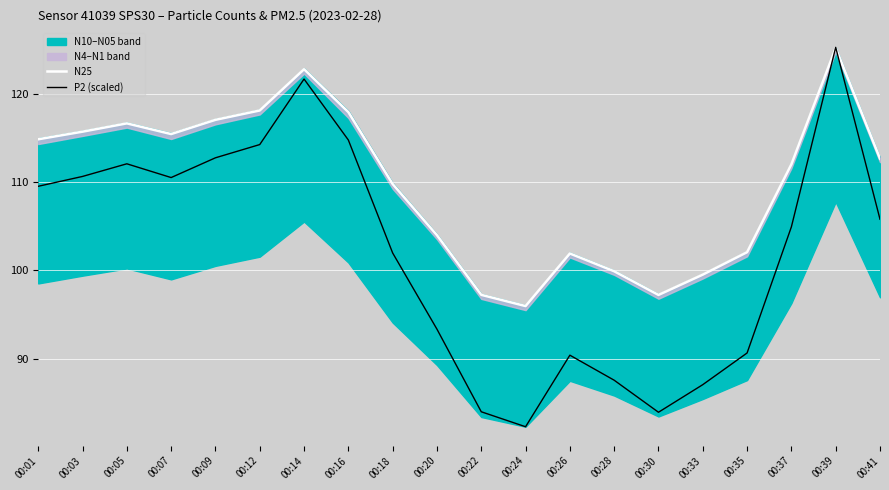

The N25 series shows 141.3 at 00:20. True or false?

False